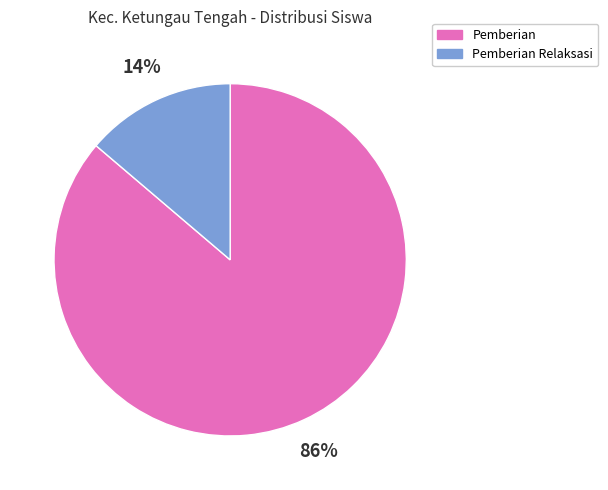

The Pemberian slice represents 99% of the pie. True or false?

False